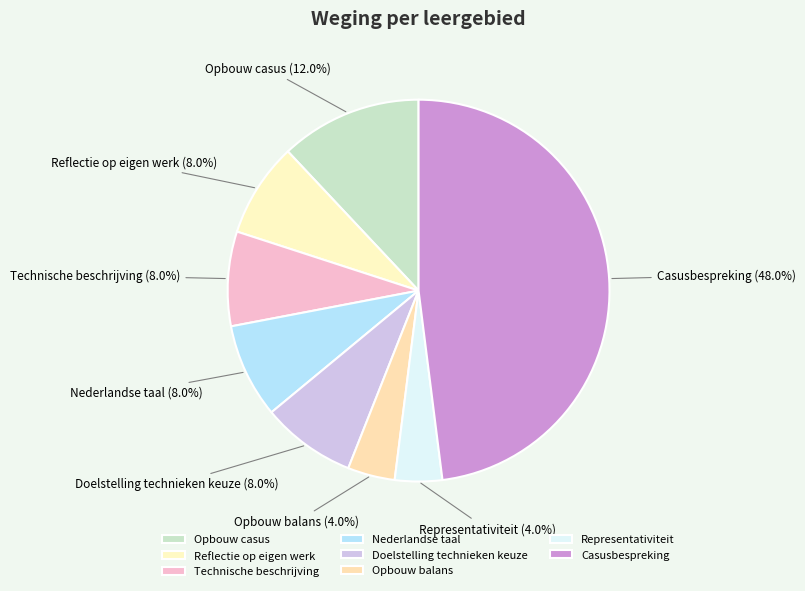

Which slice is the largest?

Casusbespreking